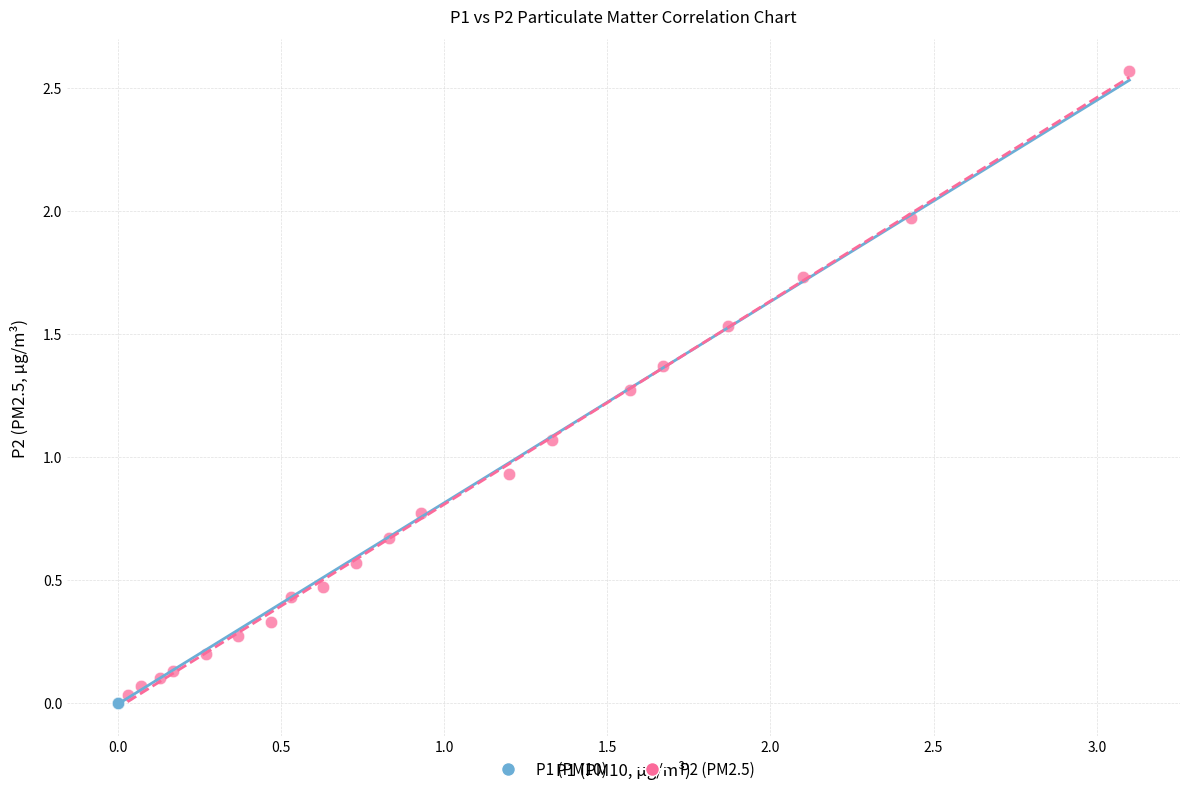

Which series reaches the maximum Y coordinate?

P2 (PM2.5)